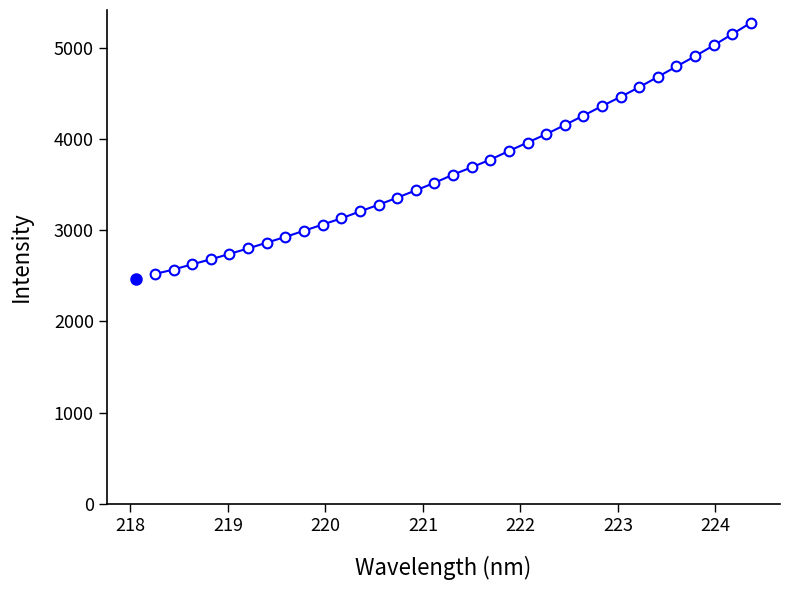

What is the maximum value shown in the chart?

5275.3